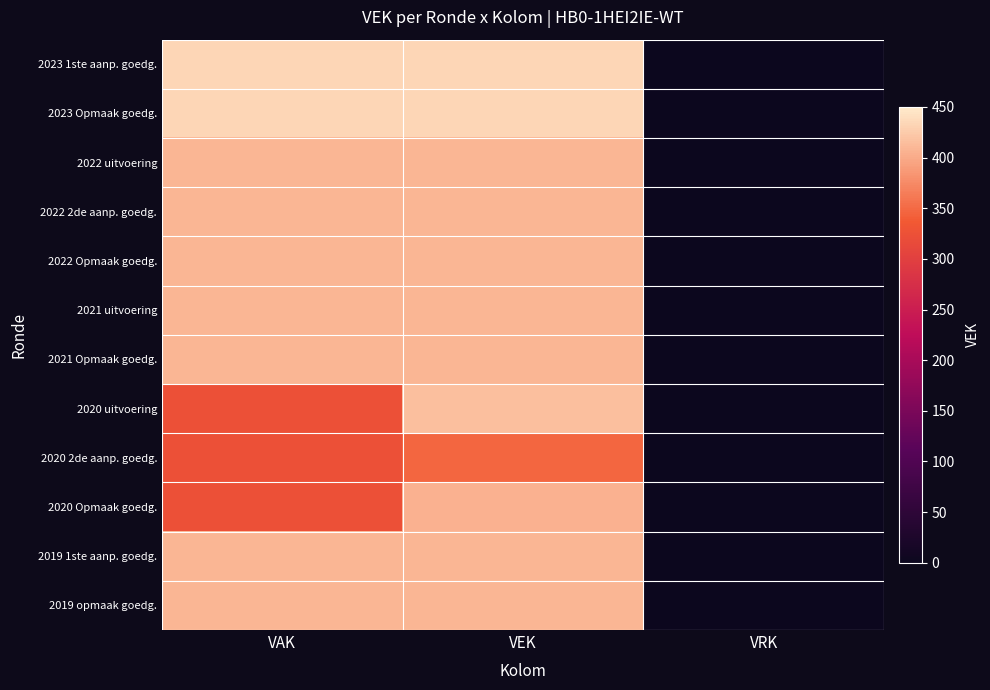

What is the greatest value displayed?

433